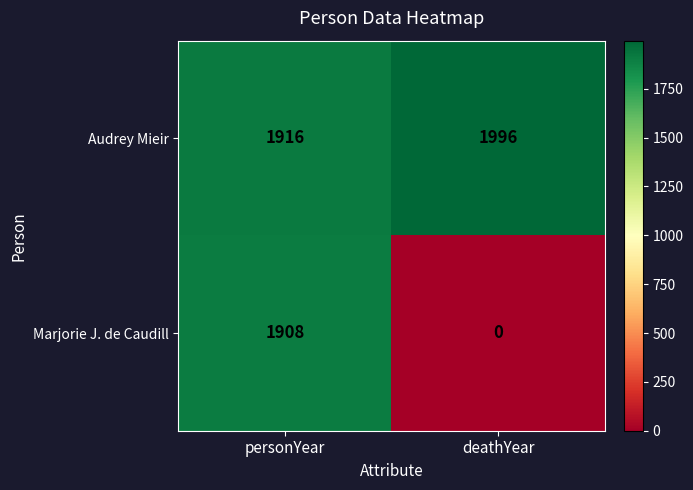

Rank the series by their maximum value, from lowest to highest.

Marjorie J. de Caudill, Audrey Mieir